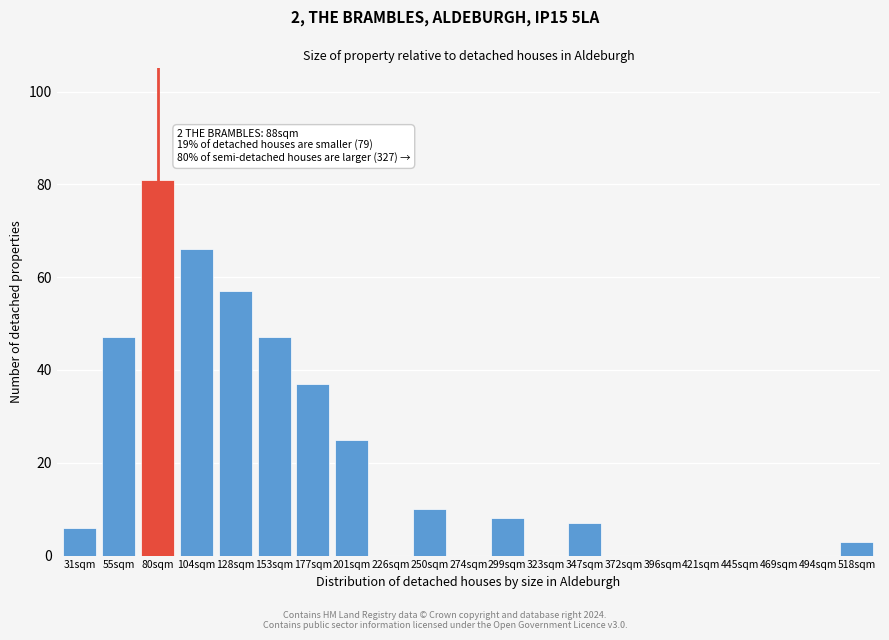

Reading left to right, extract all data points from this chart.

31sqm=6	55sqm=47	80sqm=81	104sqm=66	128sqm=57	153sqm=47	177sqm=37	201sqm=25	226sqm=0	250sqm=10	274sqm=0	299sqm=8	323sqm=0	347sqm=7	372sqm=0	396sqm=0	421sqm=0	445sqm=0	469sqm=0	494sqm=0	518sqm=3